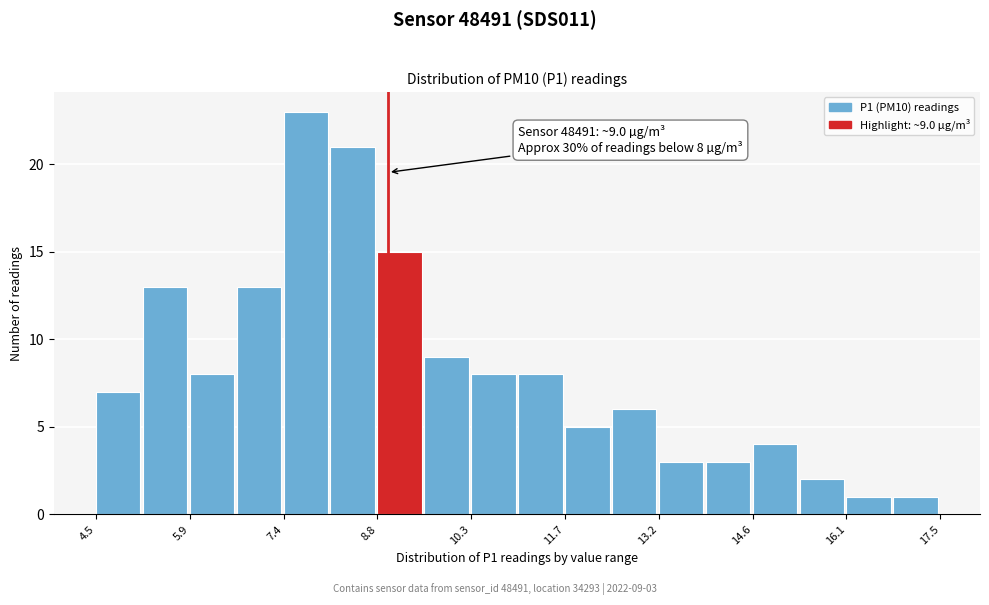

Read against the x-axis, roughly where is the centre of the tallest bar?

7.8